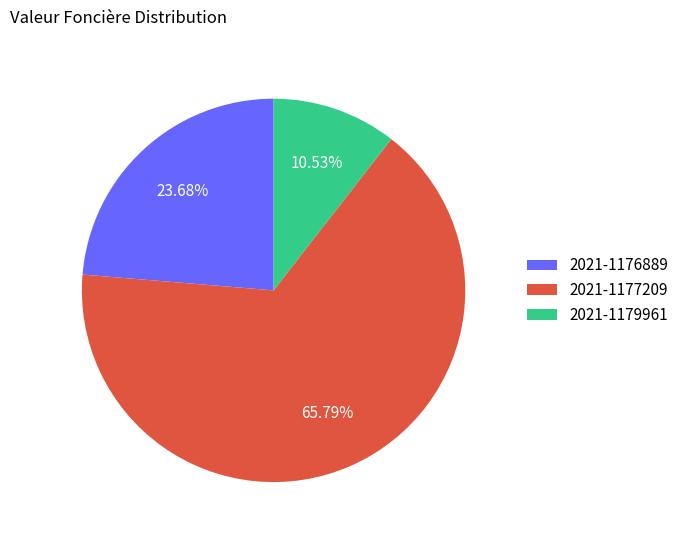

Is it true that 2021-1179961 is 1% of the pie?

False